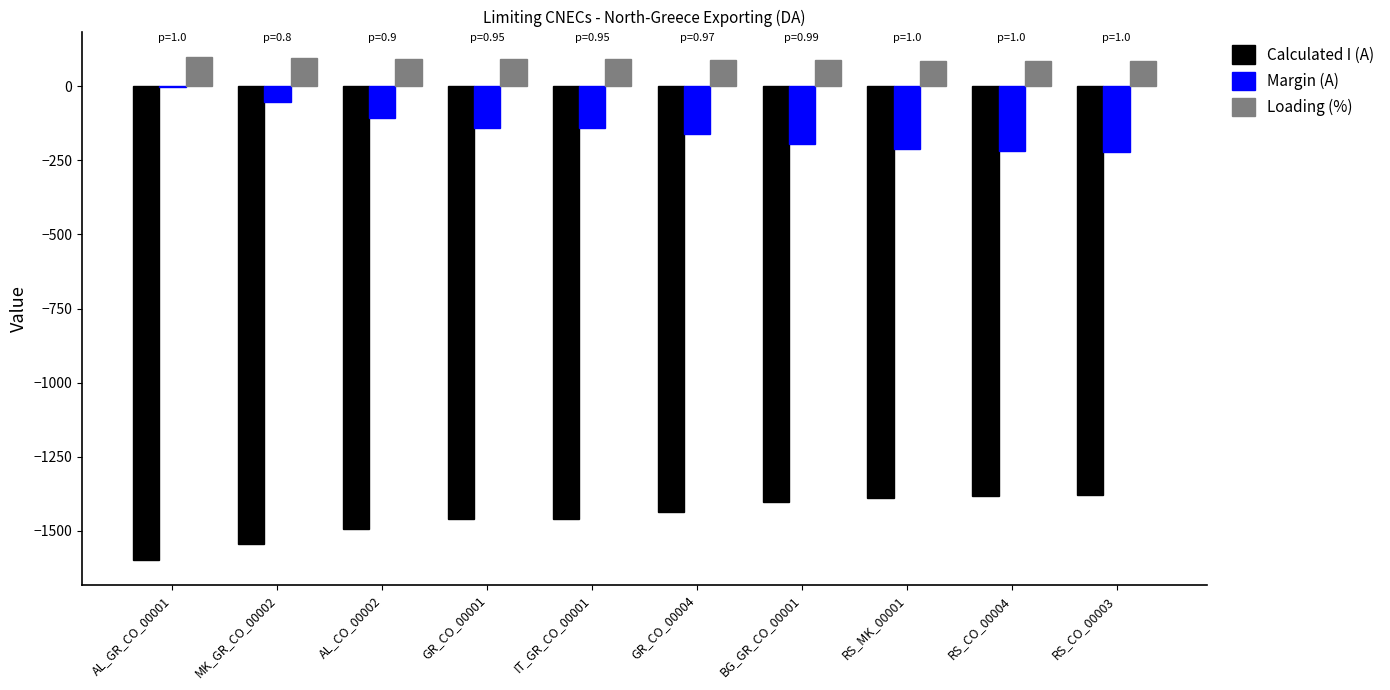

What is the sum of the Calculated I (A) values at RS_CO_00004 and RS_CO_00003?

-2762